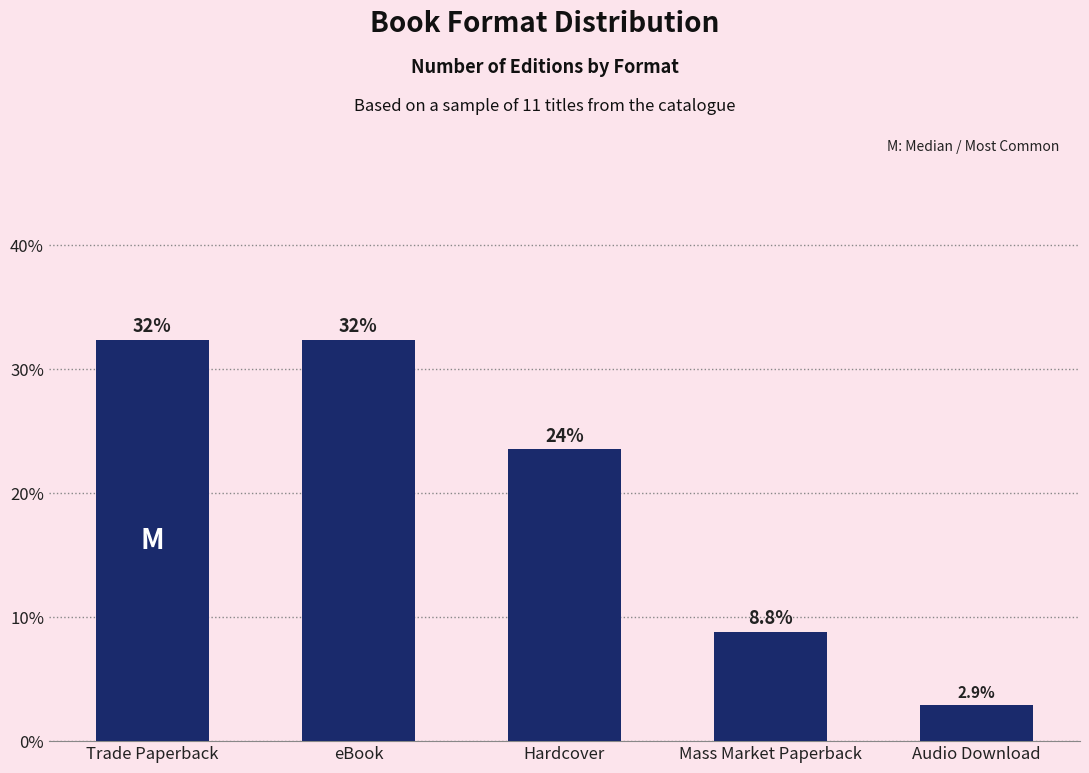

Rank the categories by value from lowest to highest.

Audio Download, Mass Market Paperback, Hardcover, Trade Paperback, eBook